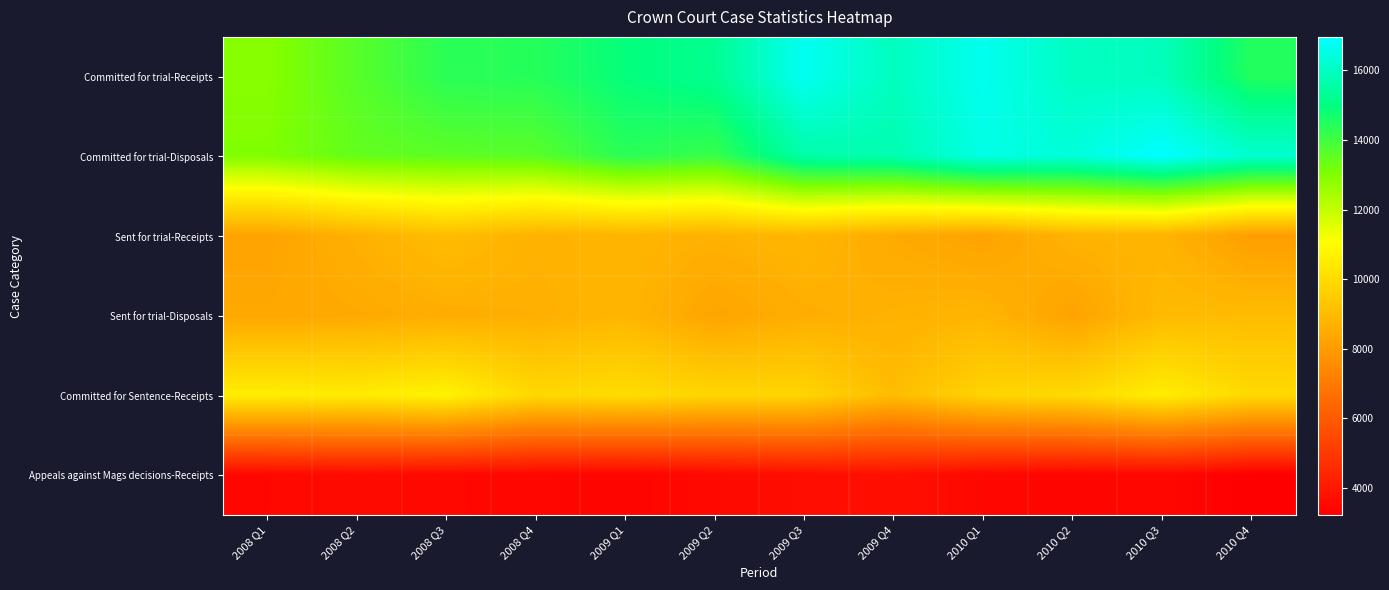

What is the difference between the highest and lowest values at 2008 Q1?

9521